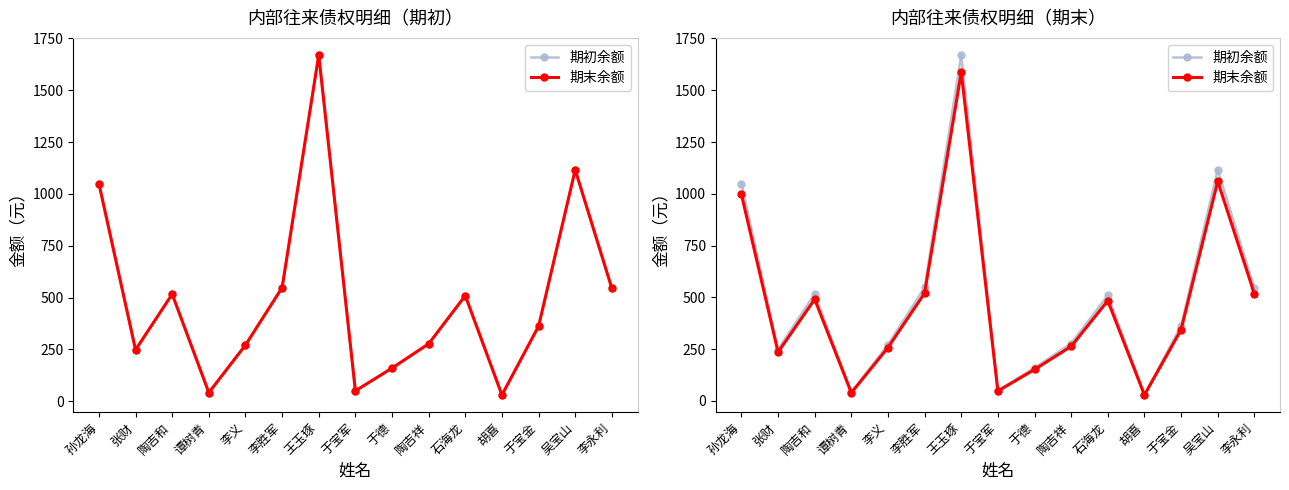

What is the average value of the 期初余额 series?

492.9